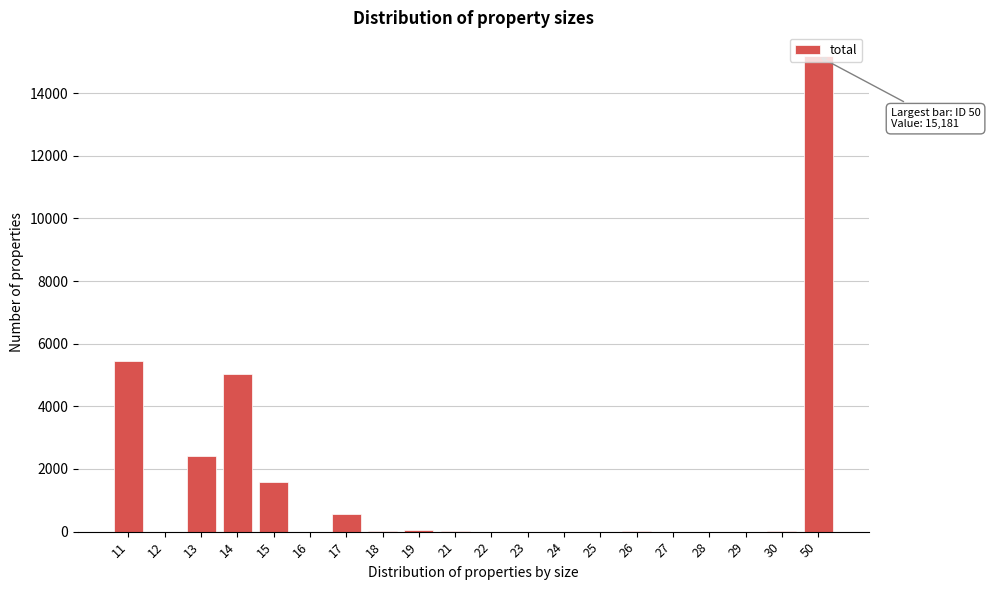

The value at 22 is 0. True or false?

True